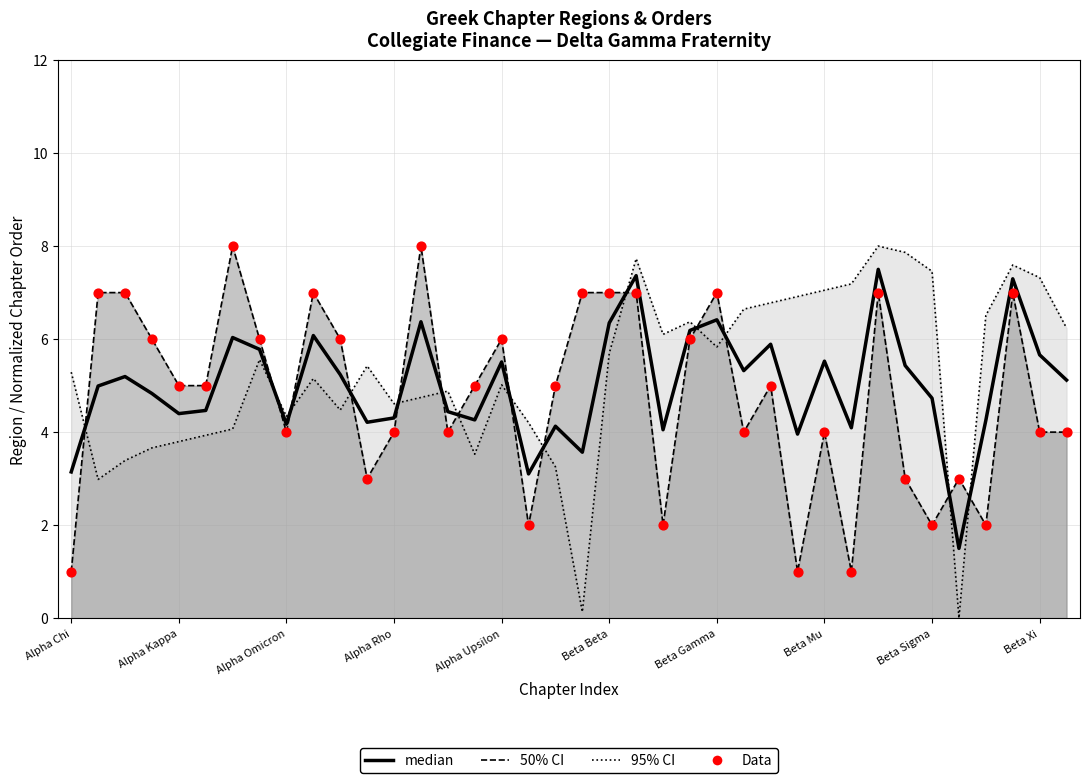

Which series contains the highest Y value?

Data